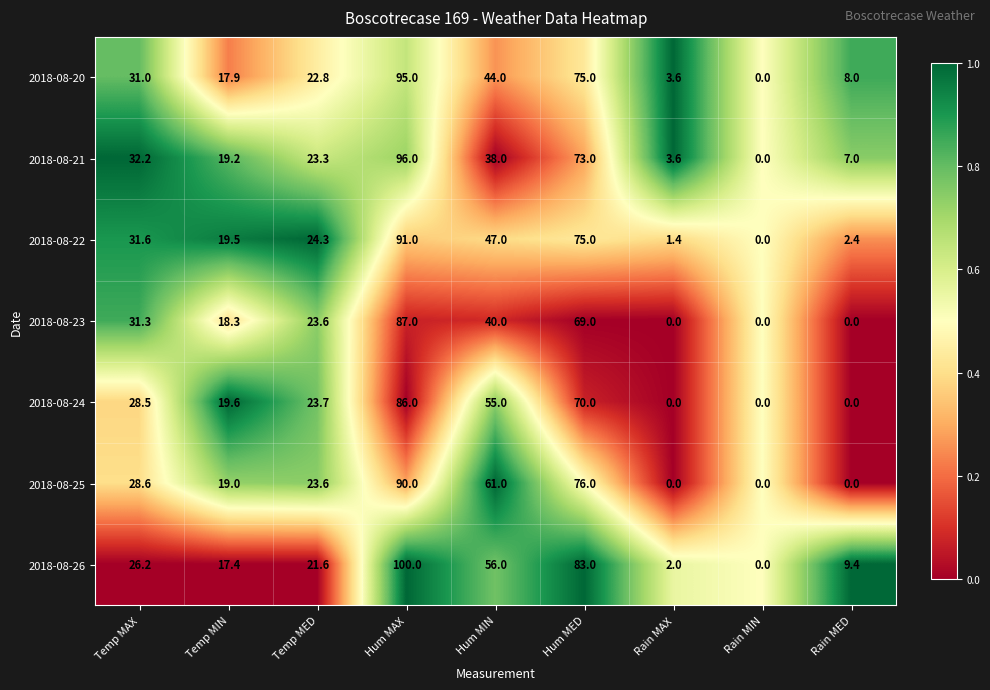

What is the difference between the 2018-08-20 values at Temp MED and Hum MIN?

21.2